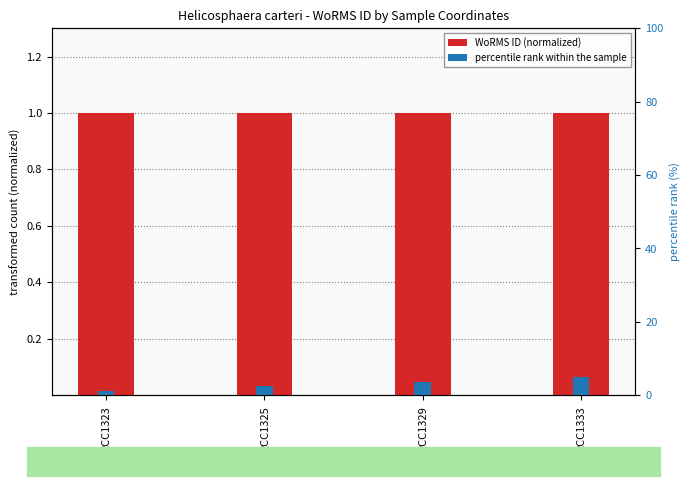

Reading left to right, what are all the values shown in this chart?

WoRMS ID: 1.0	1.0	1.0	1.0
percentile rank within the sample: 1.2	2.5	3.8	5.0